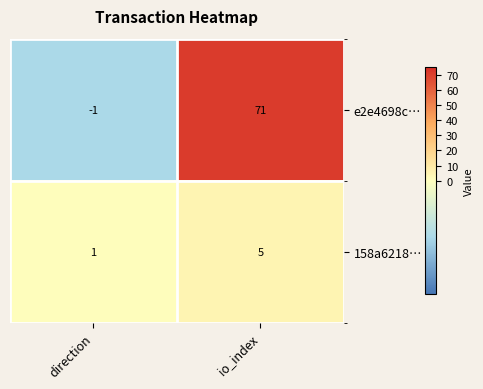

What is the difference between the e2e4698c… values at direction and io_index?

72